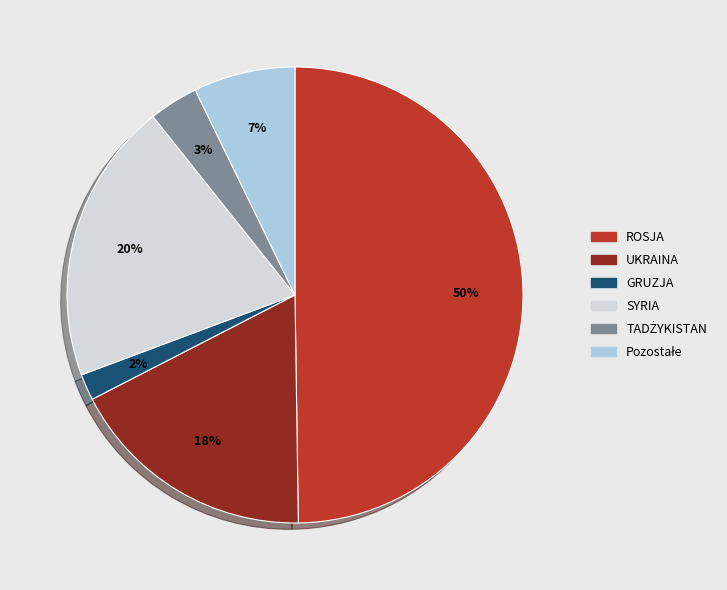

Which category has the smallest portion of the pie?

GRUZJA